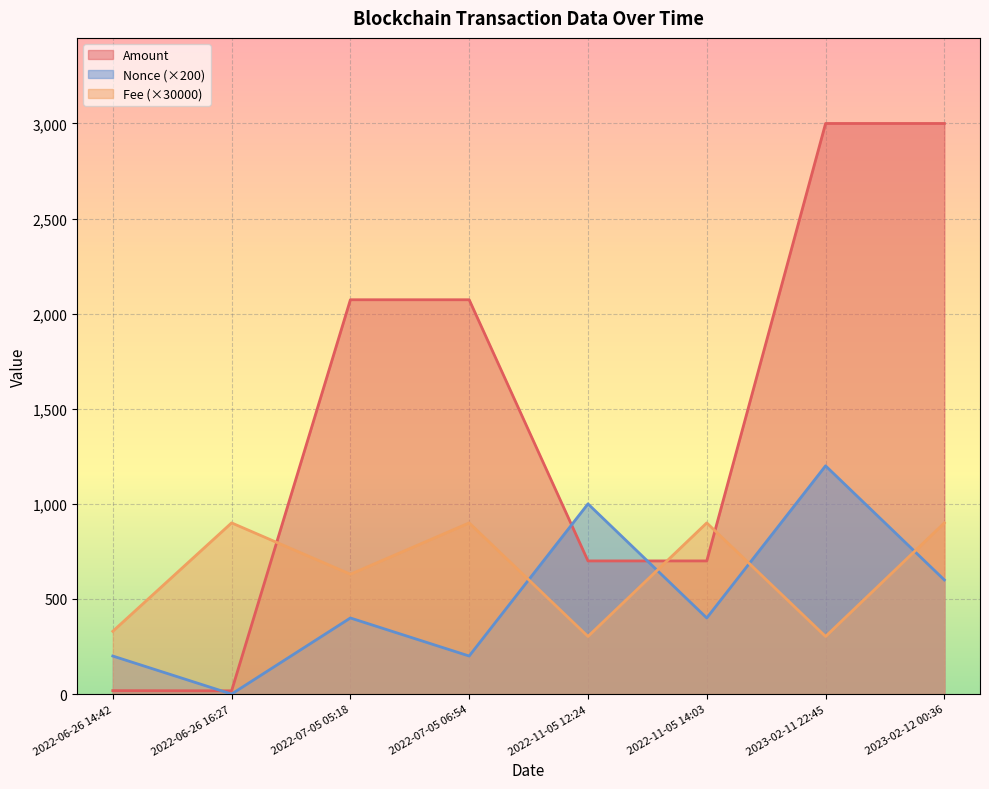

True or false: Amount has a value of 3054.5 at 2022-07-05 05:18.

False